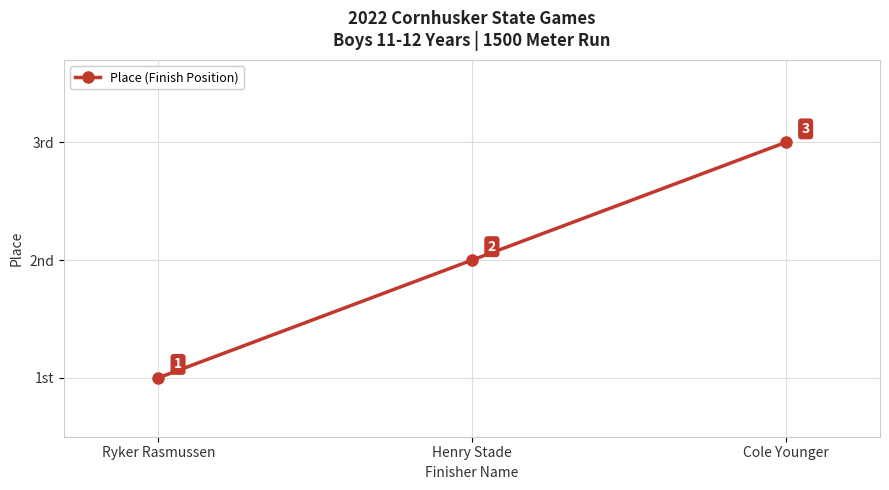

Is this an area chart (filled region under the line)?

No